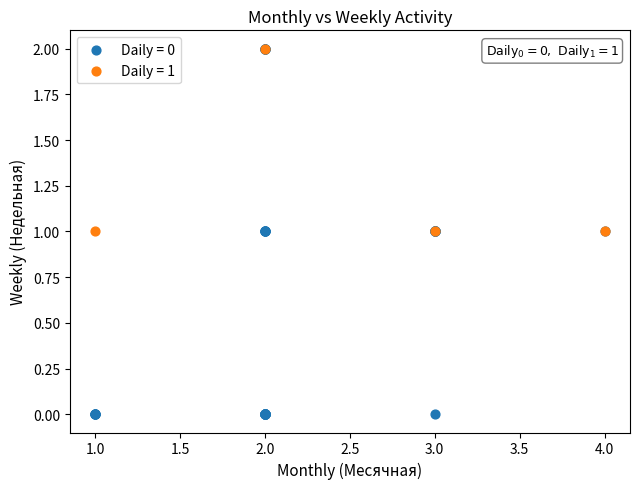

Which series contains the lowest Y value?

Daily = 0